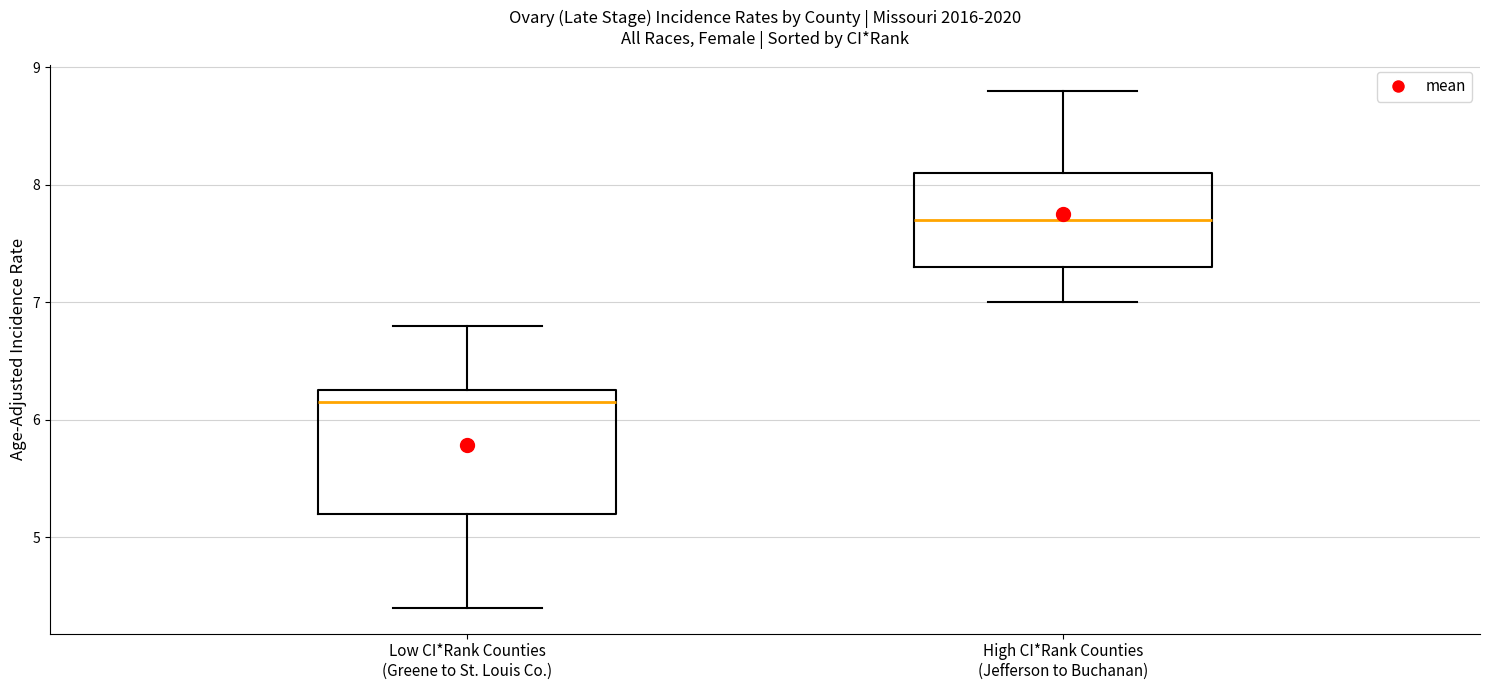

Reading left to right, transcribe this box plot: for each box, give where its median line is, the range the box spans, and where its two whiskers end, as read against the y-axis. The values are not printed on the chart, so give them approximately, as read against the axis.

Low CI*Rank Counties (Greene to St. Louis Co.): median 6.2, box 5.2 to 6.3, whiskers 4.4 to 6.8
High CI*Rank Counties (Jefferson to Buchanan): median 7.7, box 7.3 to 8.1, whiskers 7.0 to 8.8